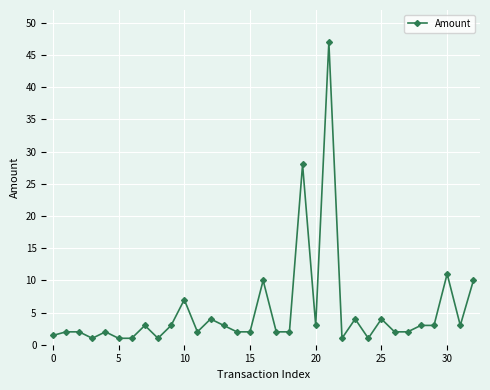

What is the value of the 22nd point from the left?

47.0